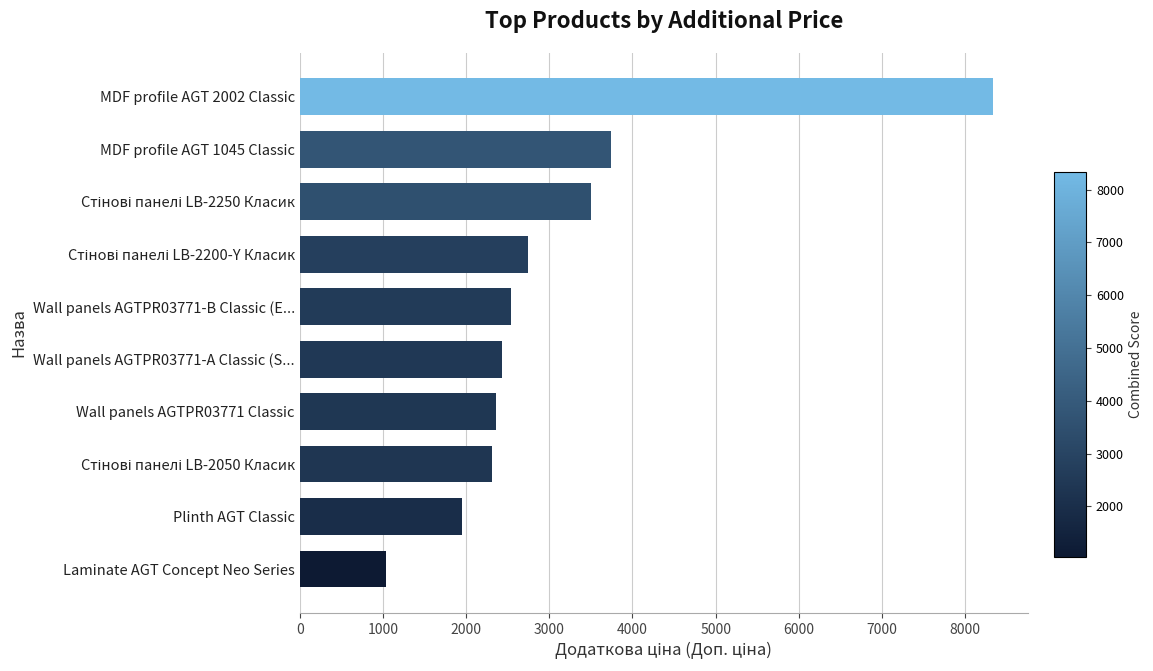

What is the difference between the maximum and minimum values?

7291.6